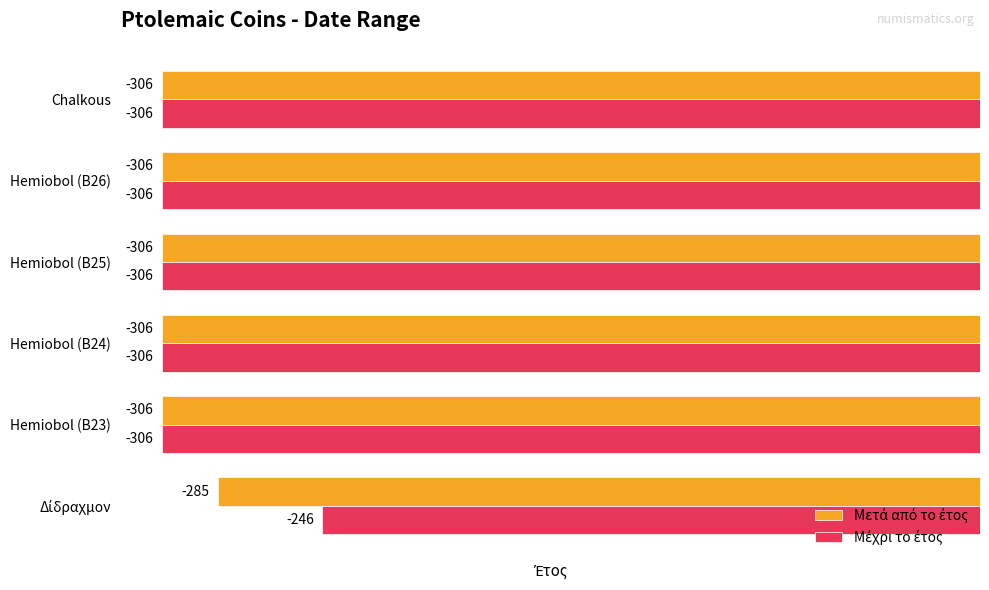

What is the maximum value shown in the chart?

-246